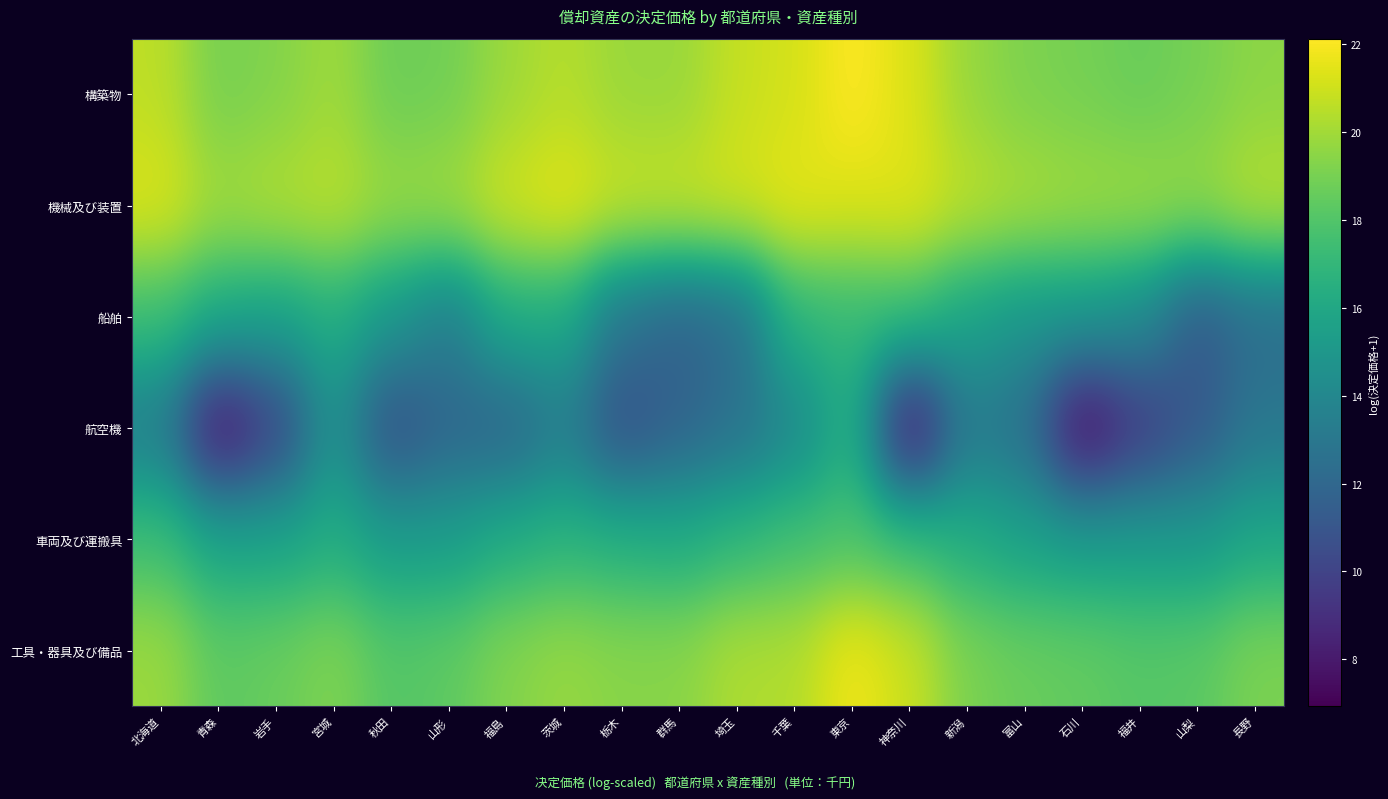

At which category is the sum across all series the highest?

東京